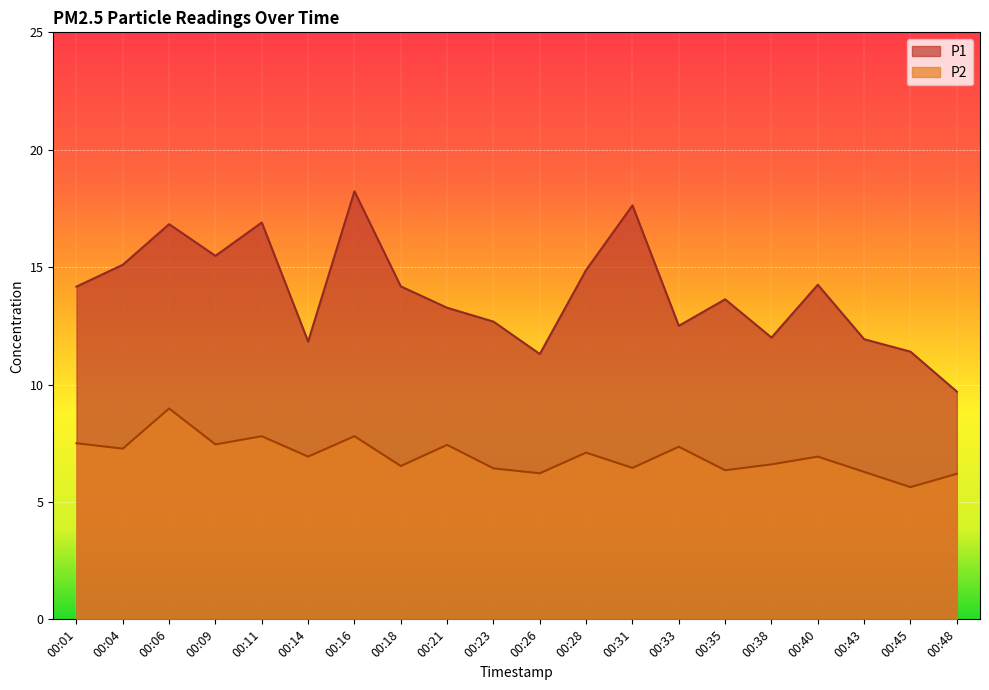

Where does the P1 series first go above 14?

00:01